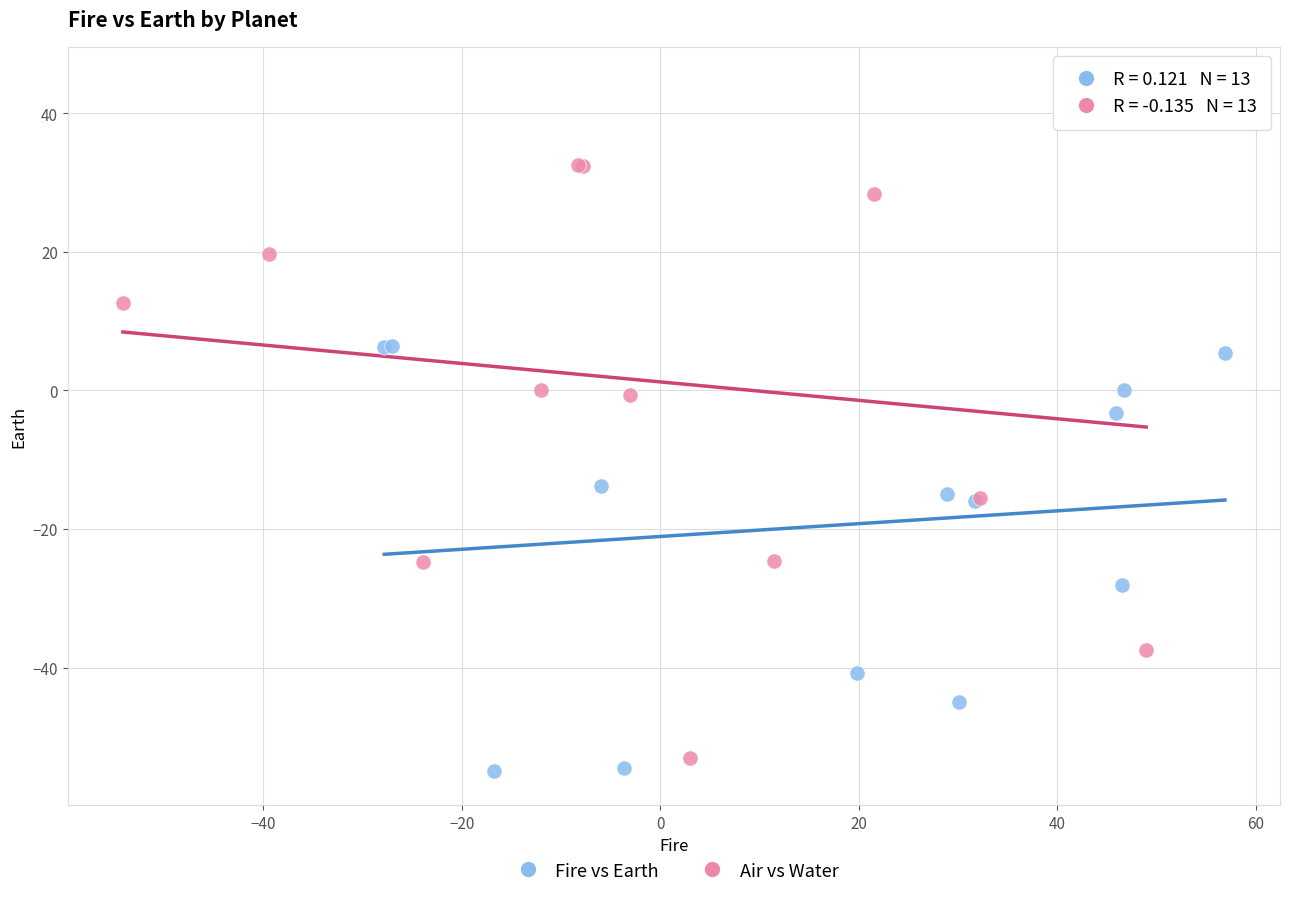

Which series contains the highest Y value?

Air vs Water